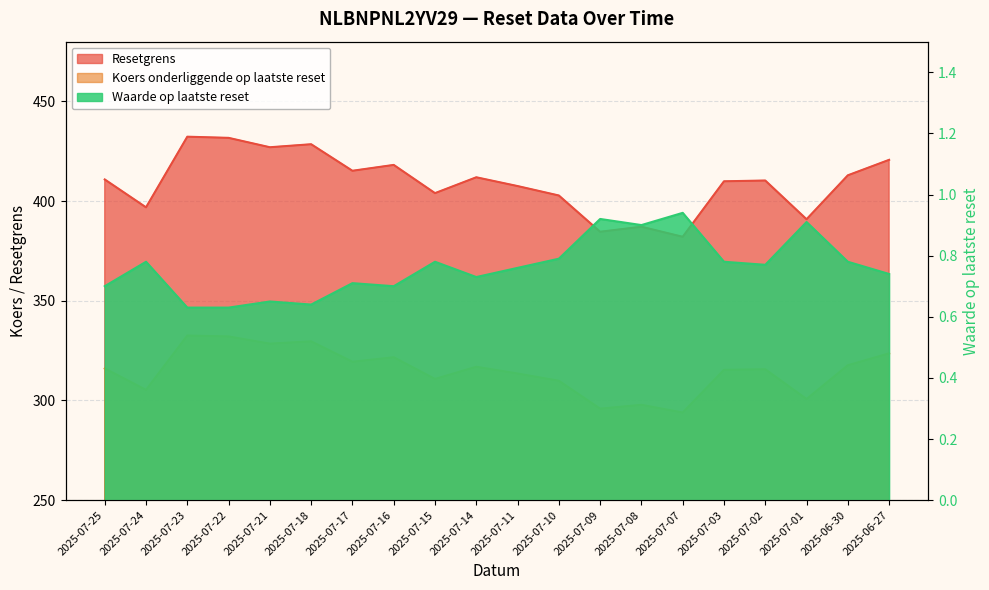

What is the difference between the Waarde op laatste reset values at 2025-06-27 and 2025-07-08?

0.2